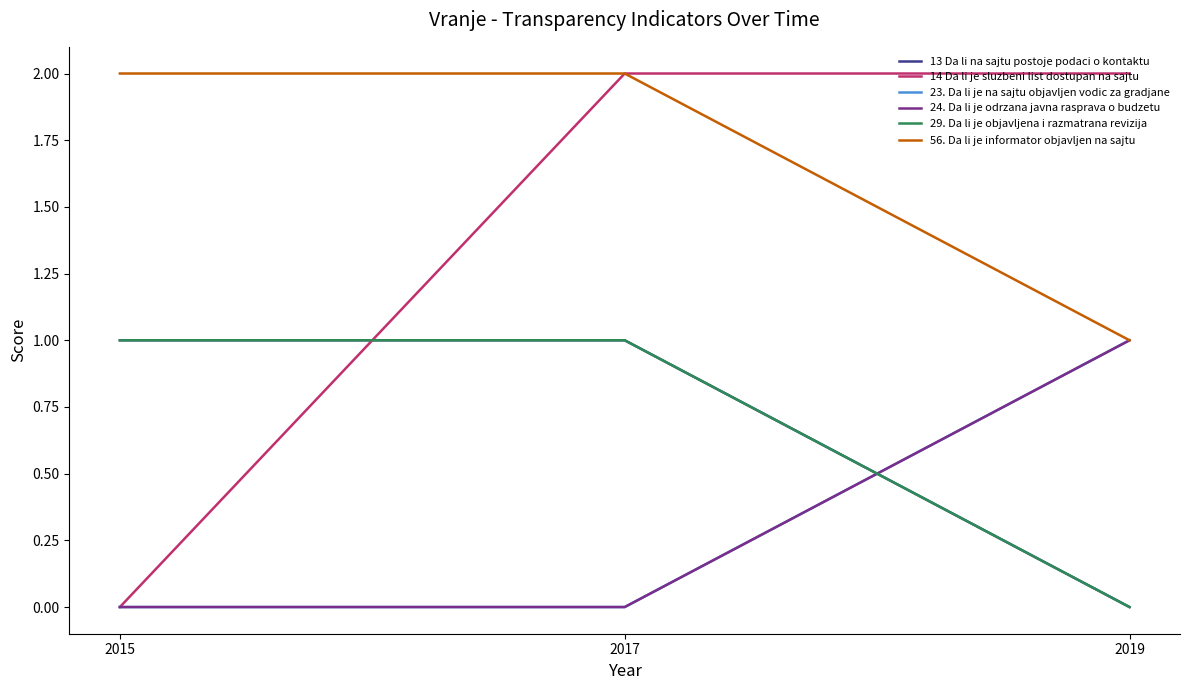

Does the chart have visible grid lines?

No